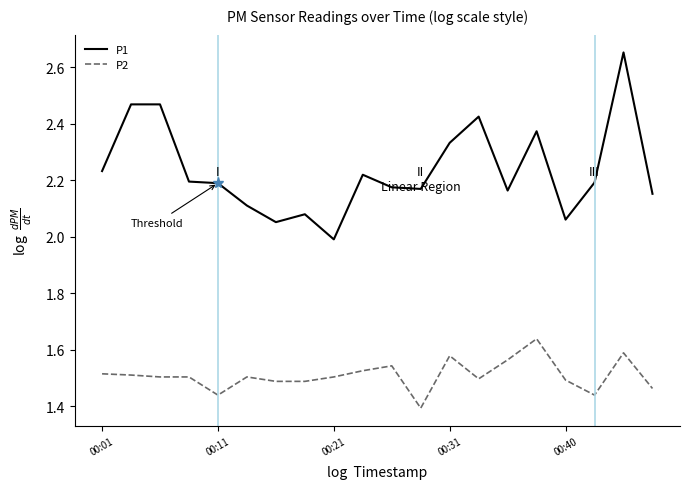

Which series has the largest range (max minus min)?

P1